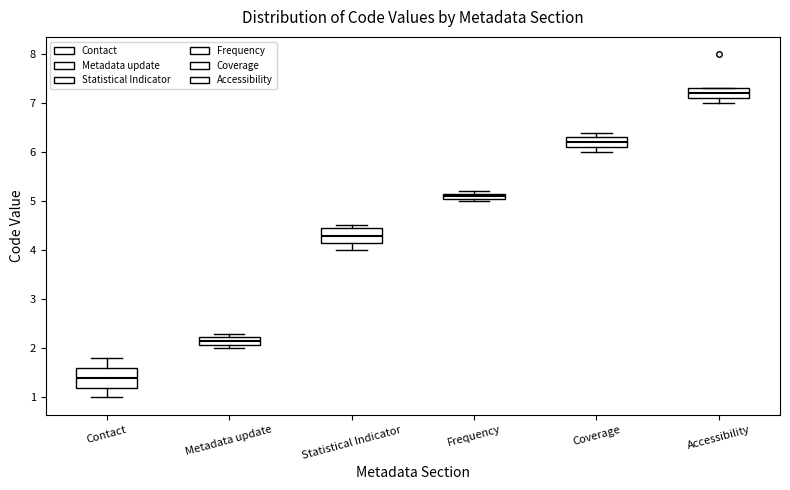

Where is the lower edge of the box for Frequency on the y-axis? The values are not printed on the chart, so give them approximately, as read against the axis.

5.1